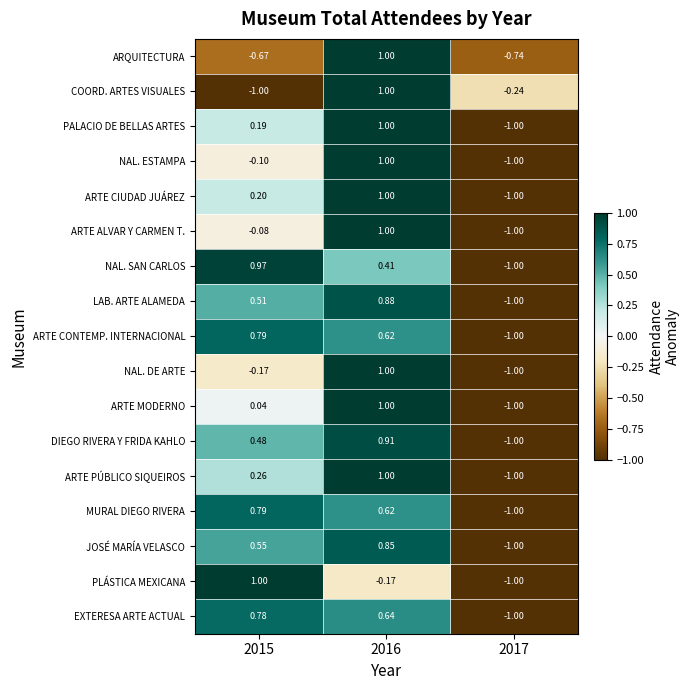

How many values in ARQUITECTURA are below zero?

2